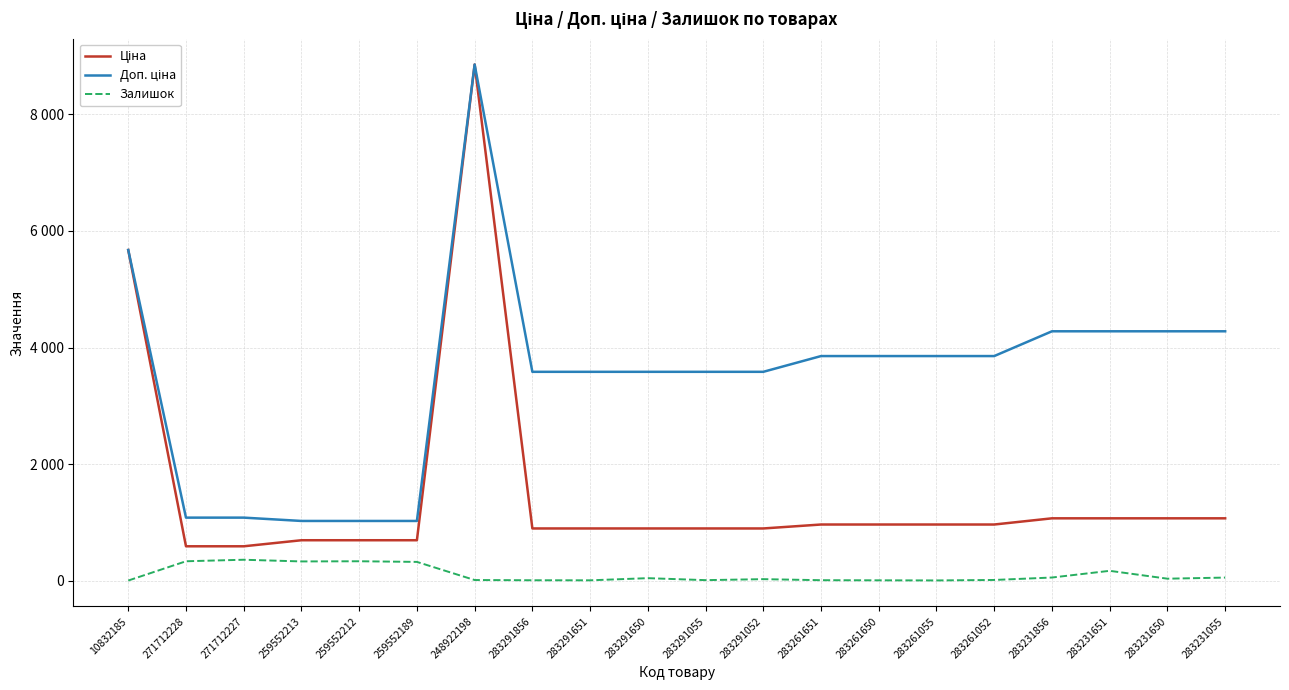

Is this an area chart (filled region under the line)?

No